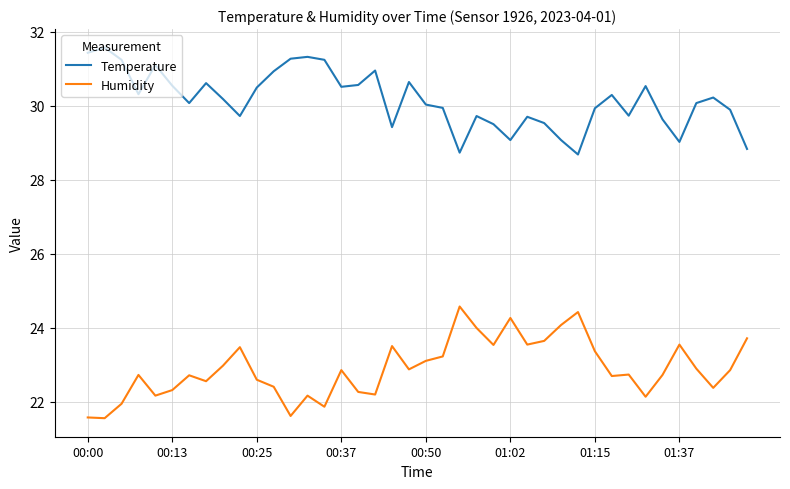

How many values in the Humidity series are below 22?

5